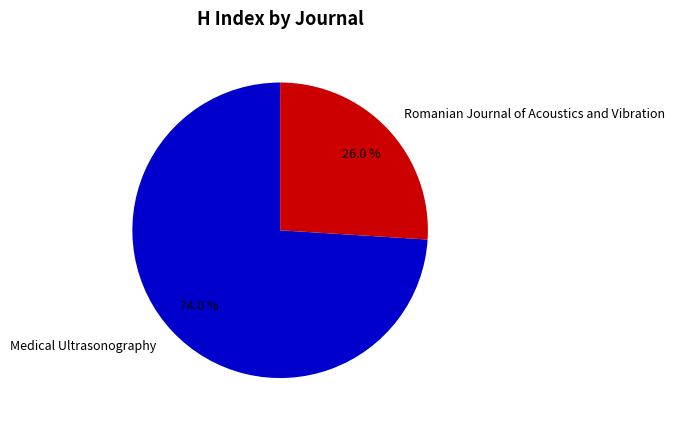

Is there any slice that represents more than half of the pie?

Yes